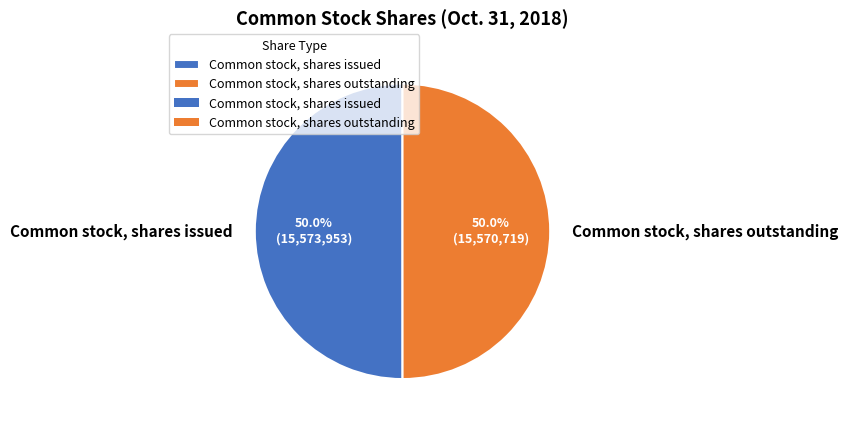

What is the ratio of the value at Common stock, shares outstanding to the value at Common stock, shares issued?

1.0